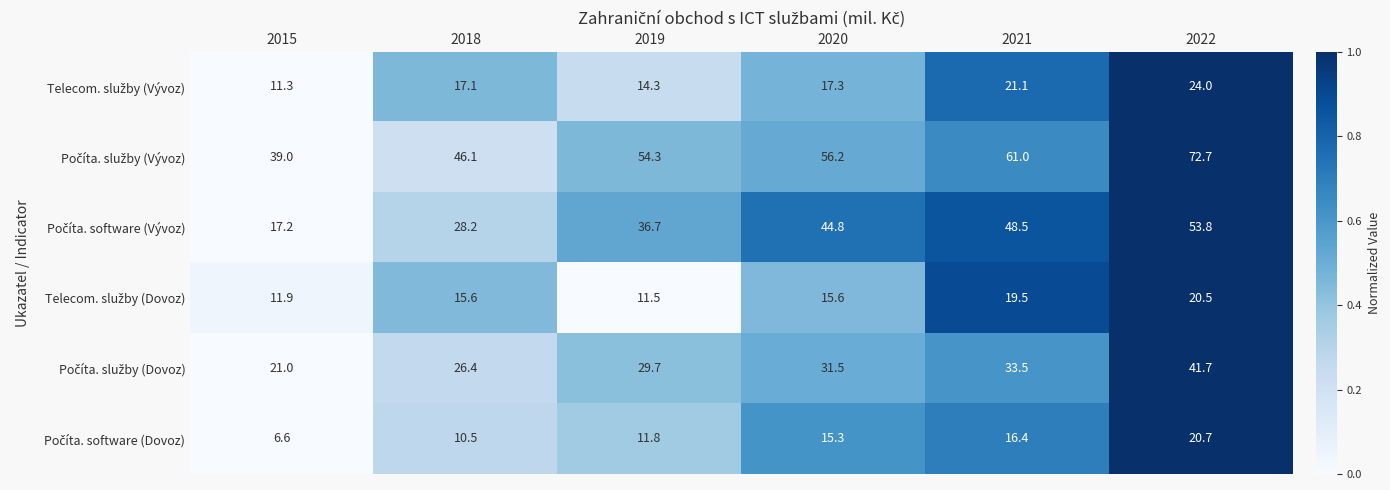

What is the total value across all series at 2020?

180.7